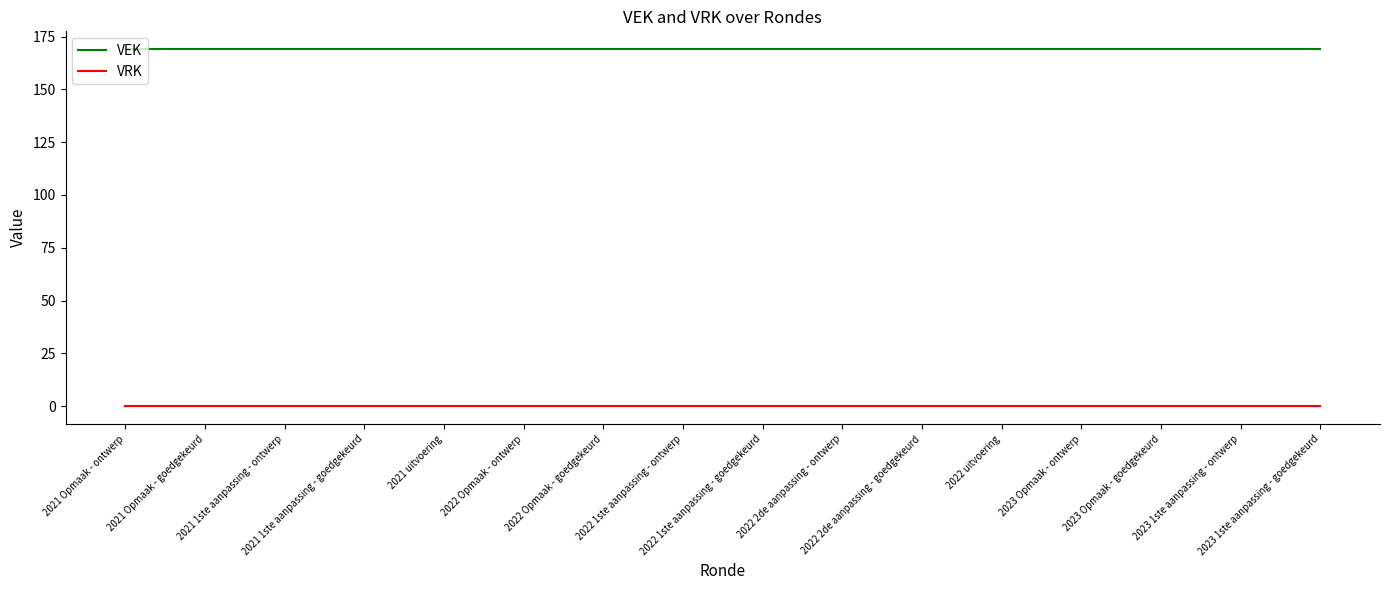

What is the maximum value shown in the chart?

169